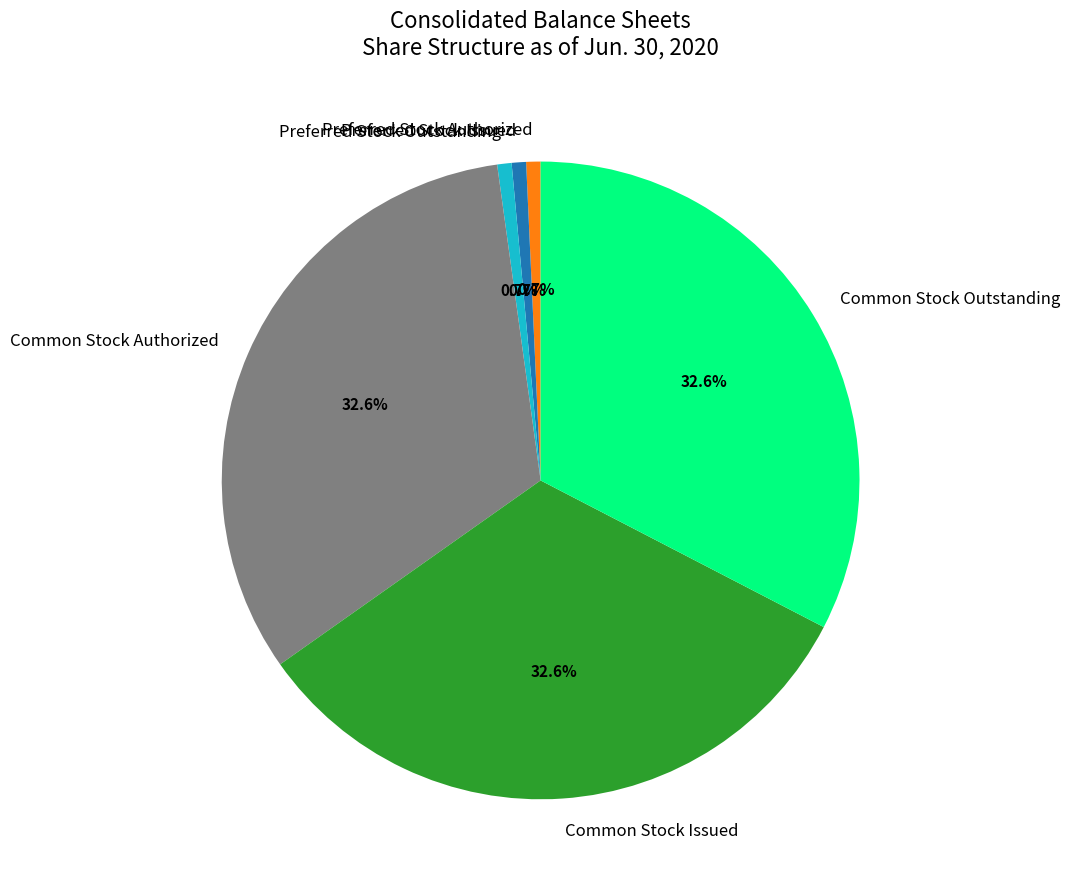

To the nearest percent, what is the average slice percentage?

17%